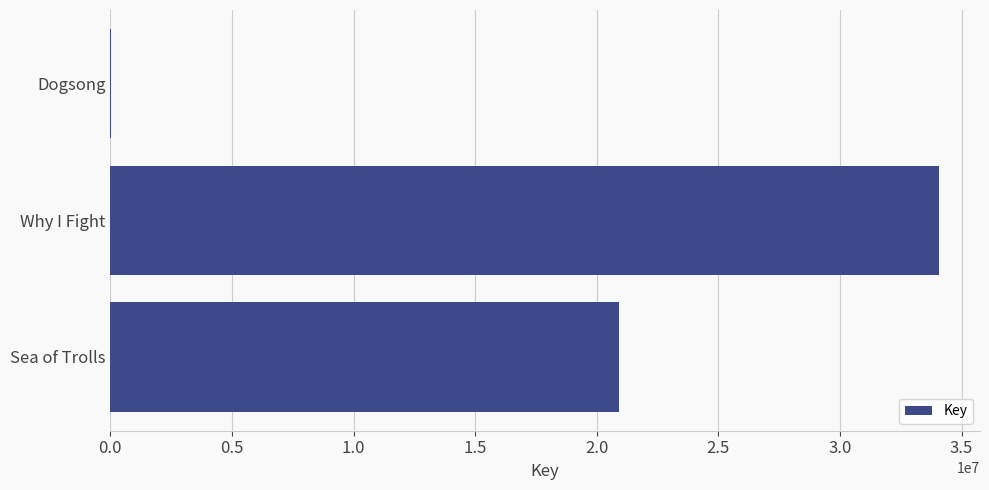

What is the sum of all values?

54971804